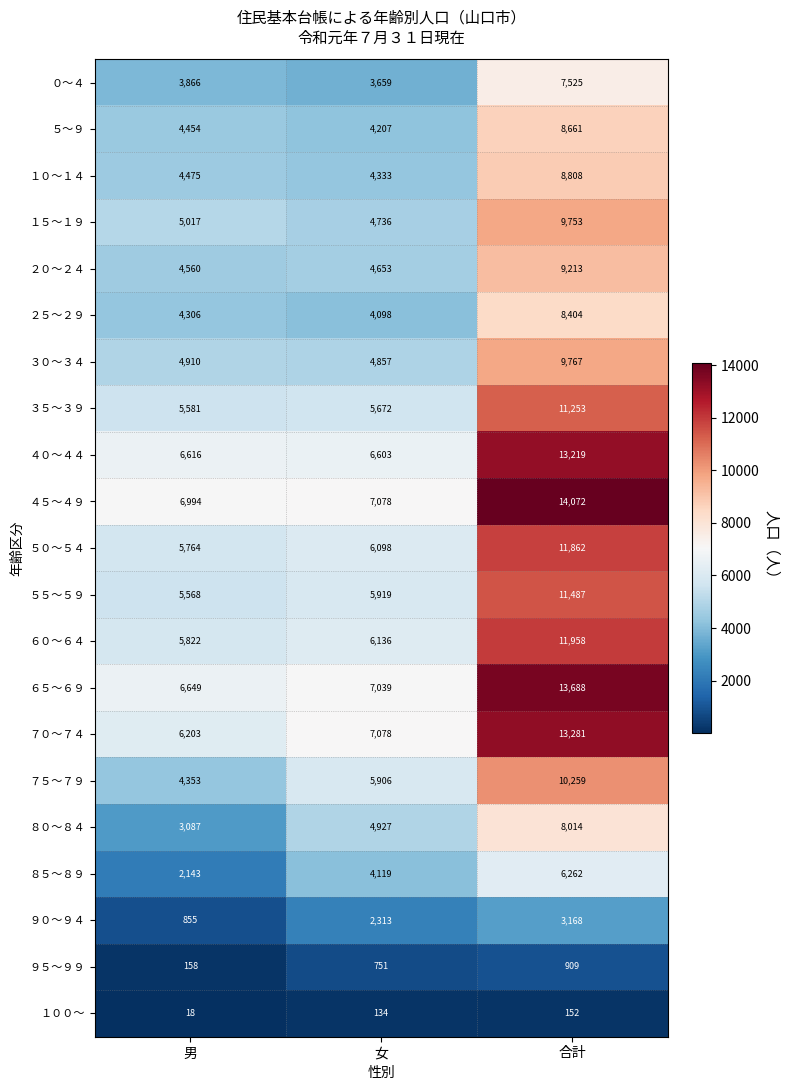

At 合計, list the series in order from largest to smallest.

４５～４９, ６５～６９, ７０～７４, ４０～４４, ６０～６４, ５０～５４, ５５～５９, ３５～３９, ７５～７９, ３０～３４, １５～１９, ２０～２４, １０～１４, ５～９, ２５～２９, ８０～８４, ０～４, ８５～８９, ９０～９４, ９５～９９, １００～